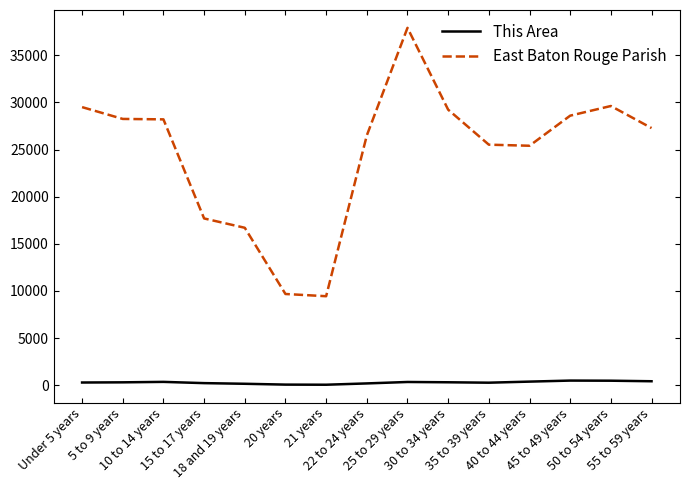

True or false: East Baton Rouge Parish and This Area cross at least once.

False